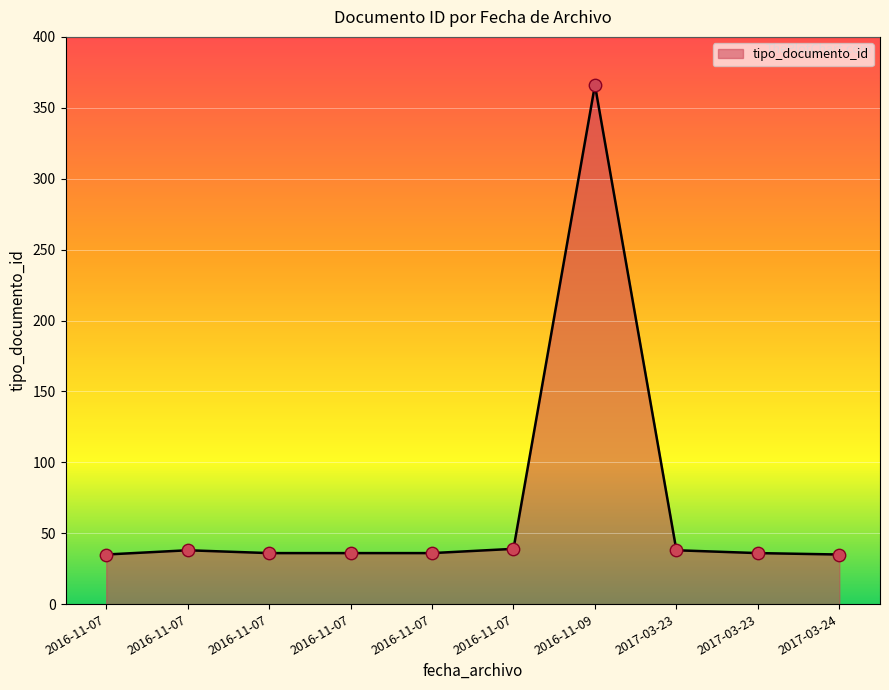

How many lines are shown in the chart?

1